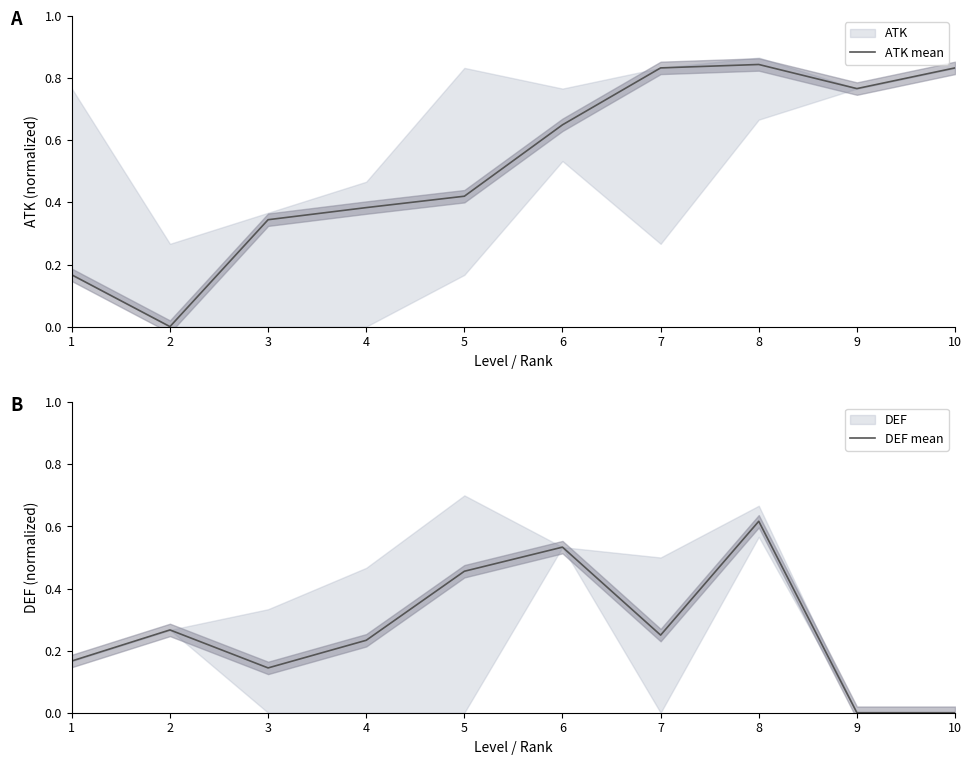

Where do DEF mean and ATK mean first cross each other?

2 and 3